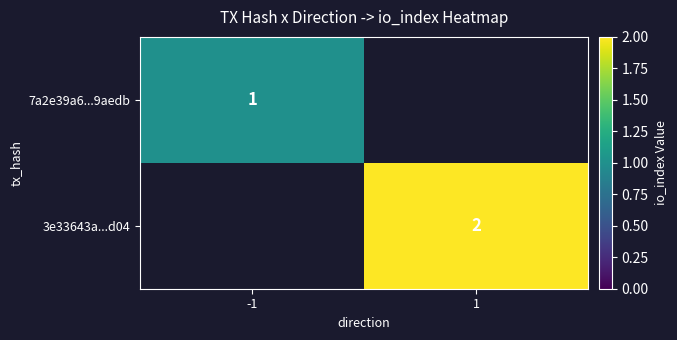

Is it true that 3e33643a...d04 equals 3 at 1?

False